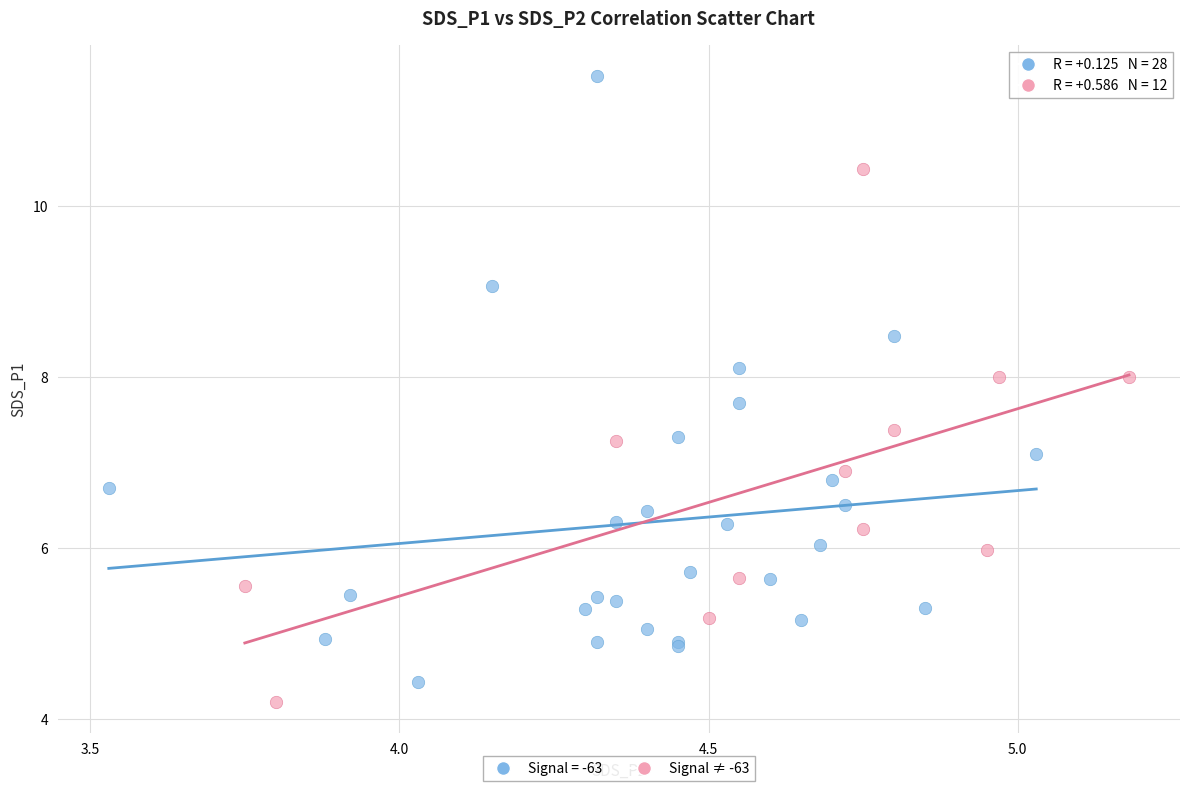

Which series has the widest spread of Y values?

Signal = -63